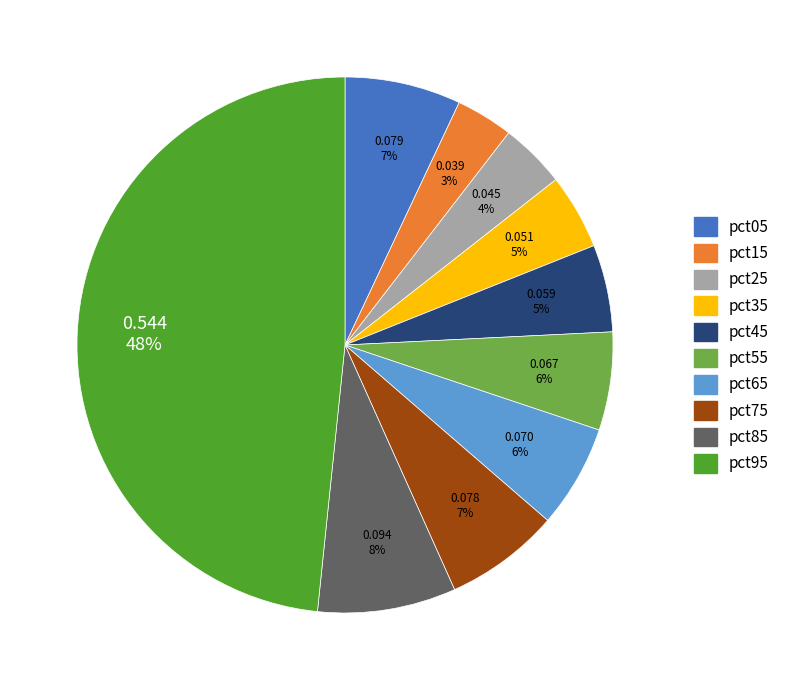

Combined, do pct45 and pct25 account for over 50%?

No